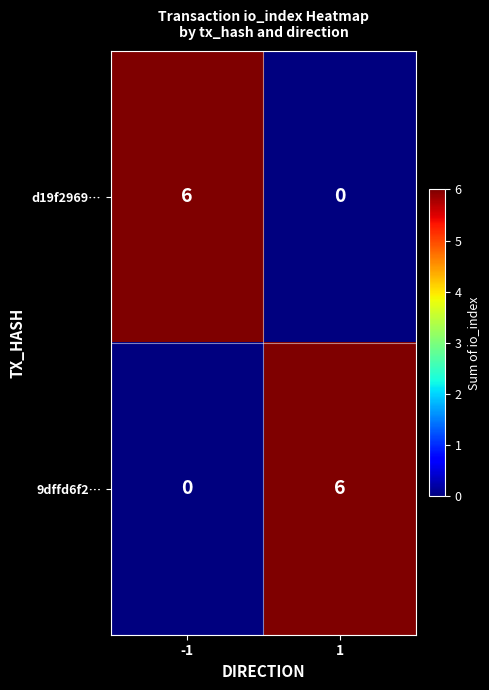

What is the difference between the maximum and minimum values in the d19f2969… series?

6